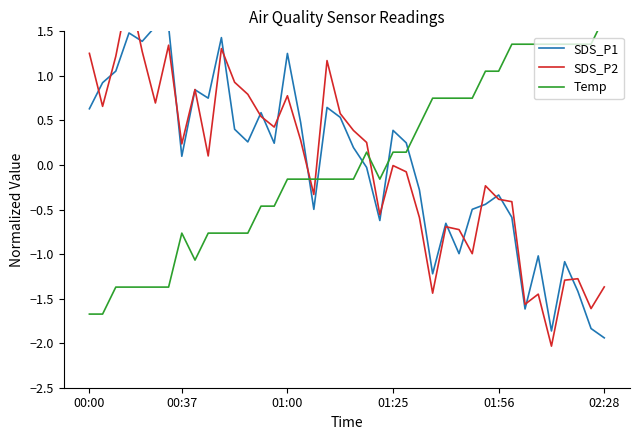

Rank the series by their maximum value, from highest to lowest.

SDS_P2, Temp, SDS_P1